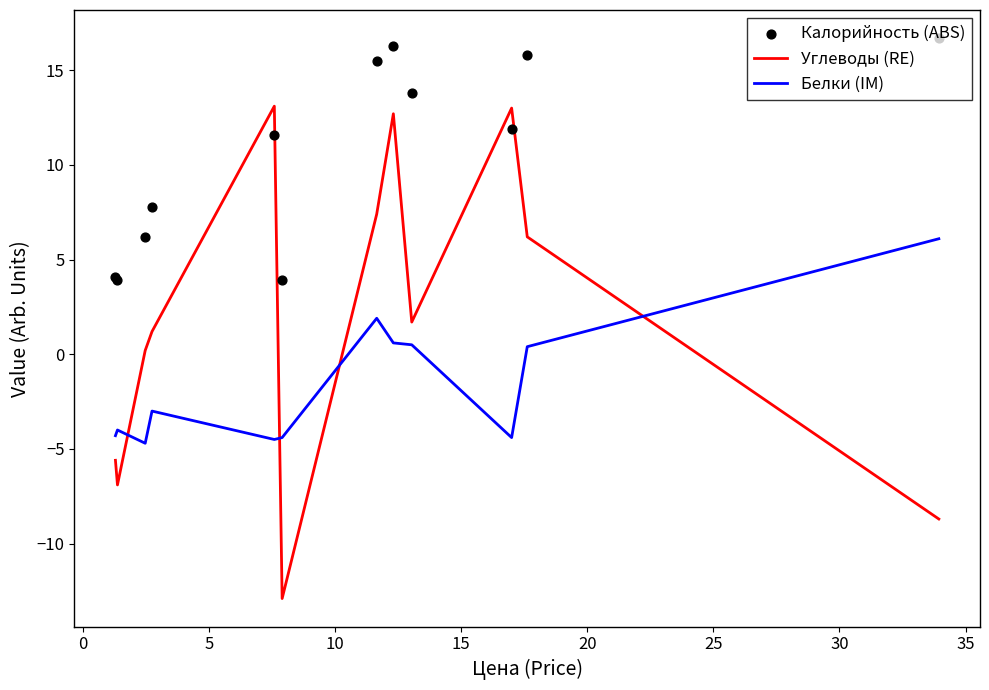

At how many categories does at least one series exceed 8?

7